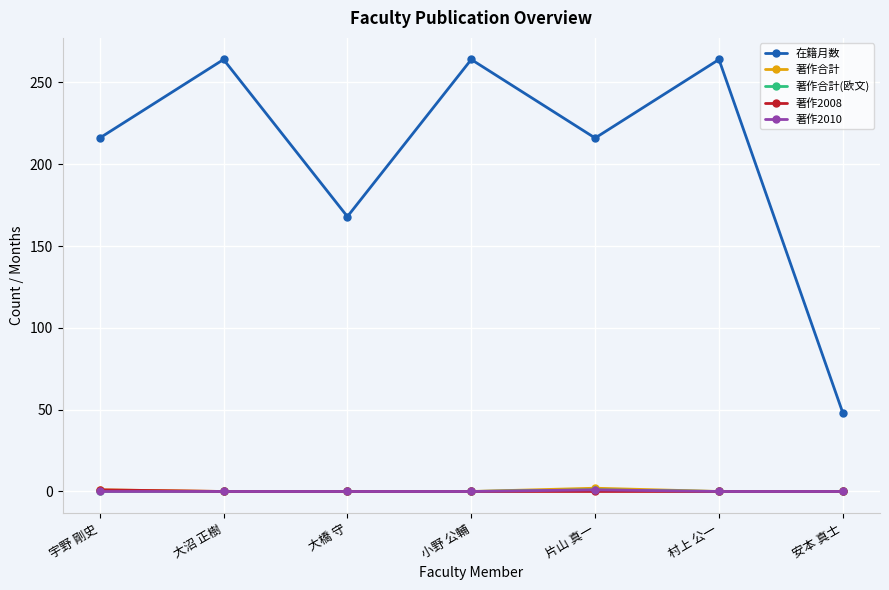

Does the chart have visible grid lines?

Yes